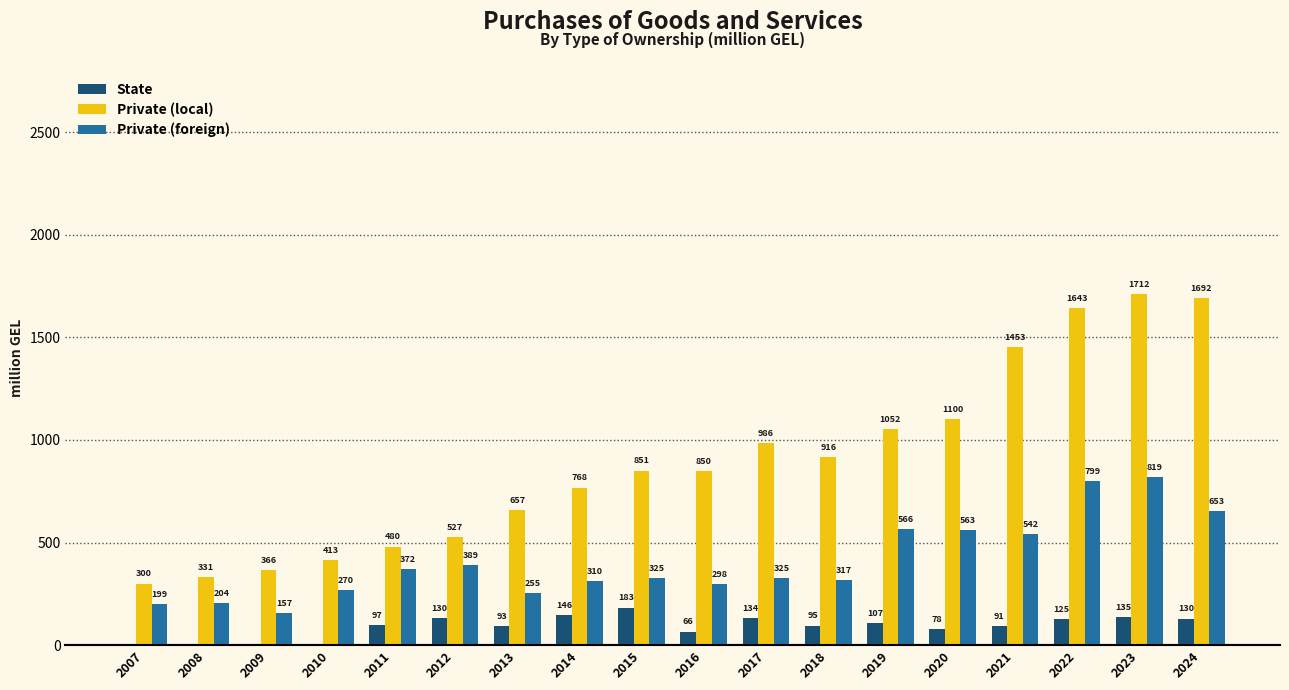

How many groups of bars are there?

18